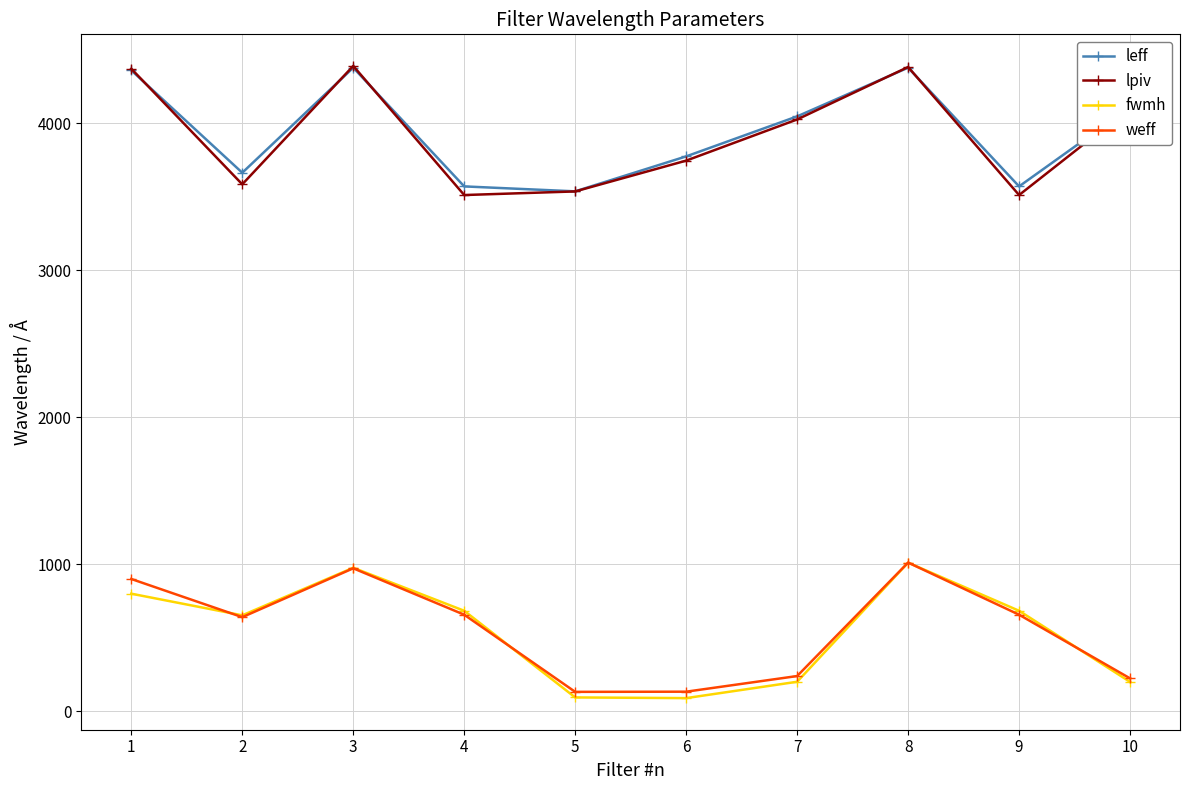

Is the value of fwmh at 2 greater than the value of leff at 6?

No